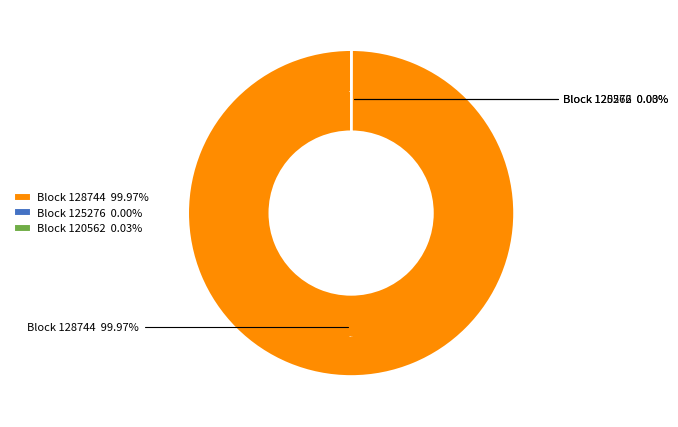

Which slice represents more than half of the pie?

128744